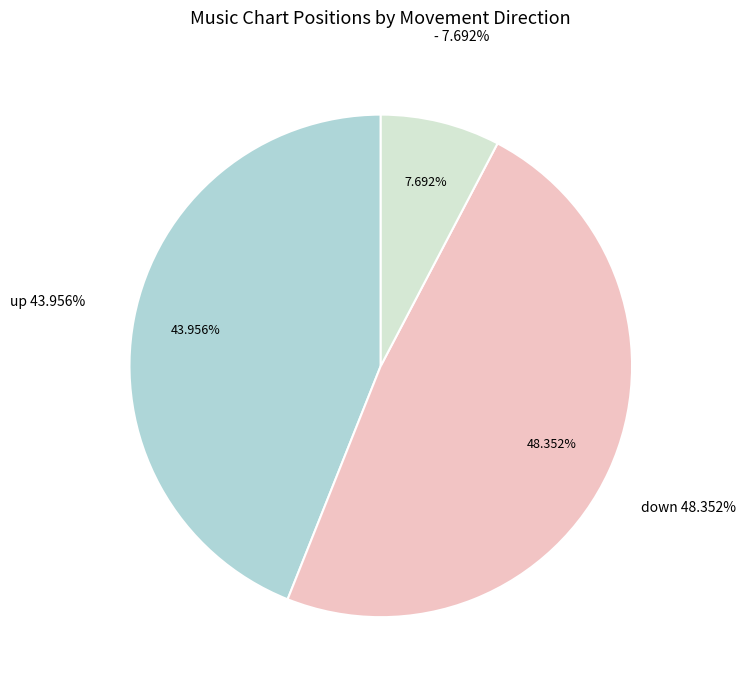

True or false: up accounts for 44% of the total.

True